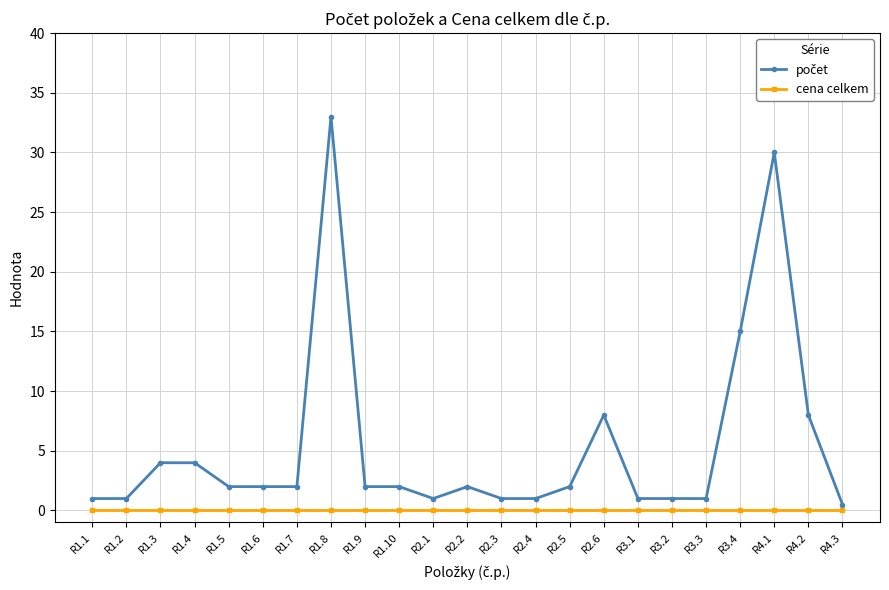

Does the chart display data point markers on the line(s)?

Yes